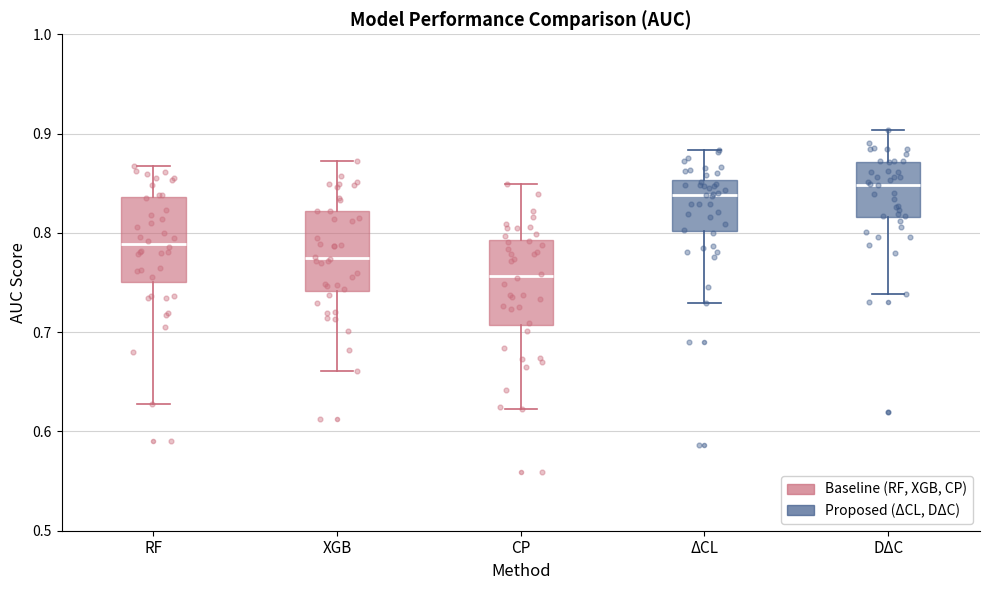

Reading left to right, transcribe this box plot: for each box, give where its median line is, the range the box spans, and where its two whiskers end, as read against the y-axis. The values are not printed on the chart, so give them approximately, as read against the axis.

RF: median 0.79, box 0.75 to 0.84, whiskers 0.63 to 0.87
XGB: median 0.77, box 0.74 to 0.82, whiskers 0.66 to 0.87
CP: median 0.76, box 0.71 to 0.79, whiskers 0.62 to 0.85
ΔCL: median 0.84, box 0.80 to 0.85, whiskers 0.73 to 0.88
DΔC: median 0.85, box 0.82 to 0.87, whiskers 0.74 to 0.90